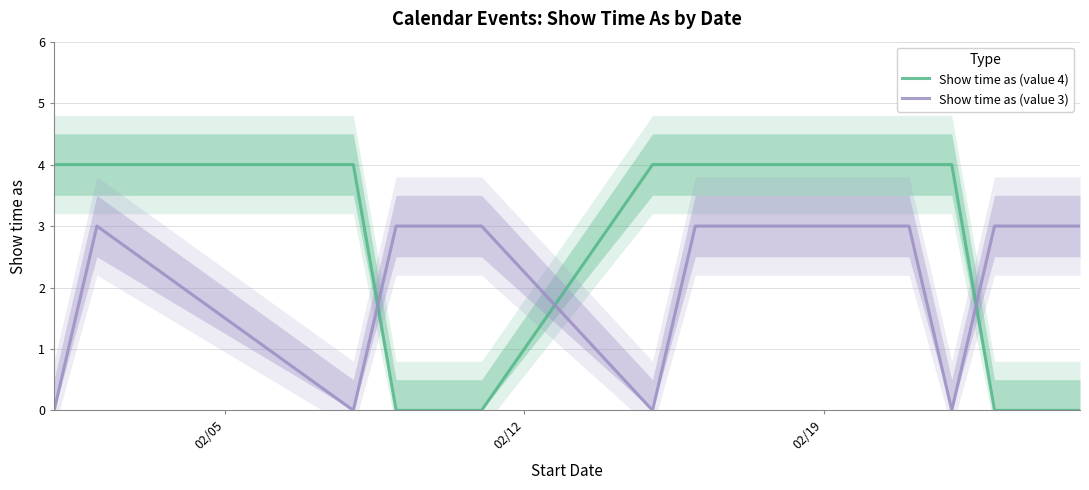

After their last crossing, which series has the higher values: Show time as (value 3) or Show time as (value 4)?

Show time as (value 3)